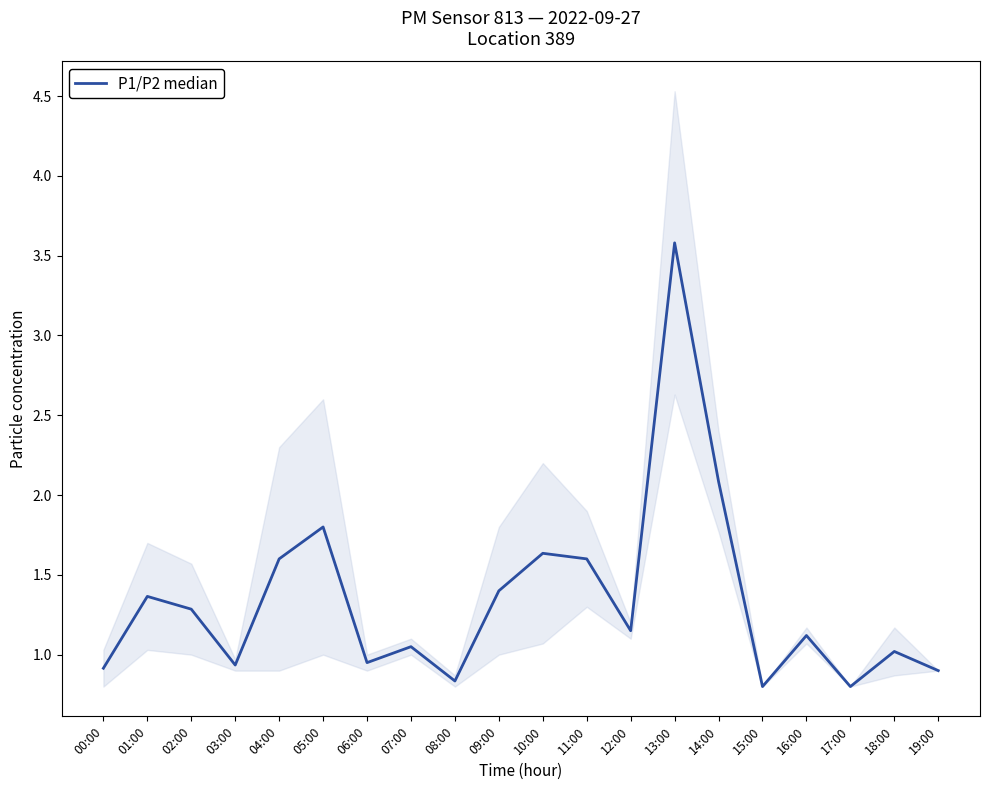

How many data points are above 1?

13